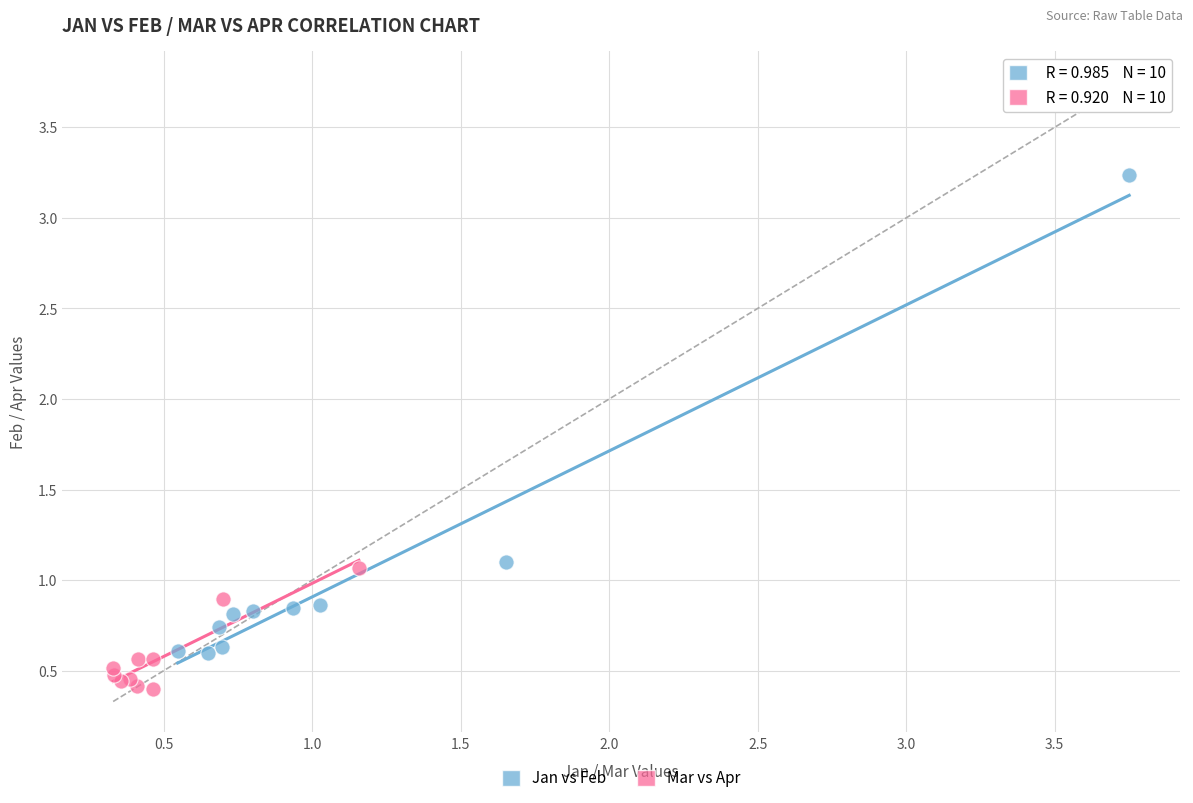

Which series contains the lowest Y value?

Mar vs Apr